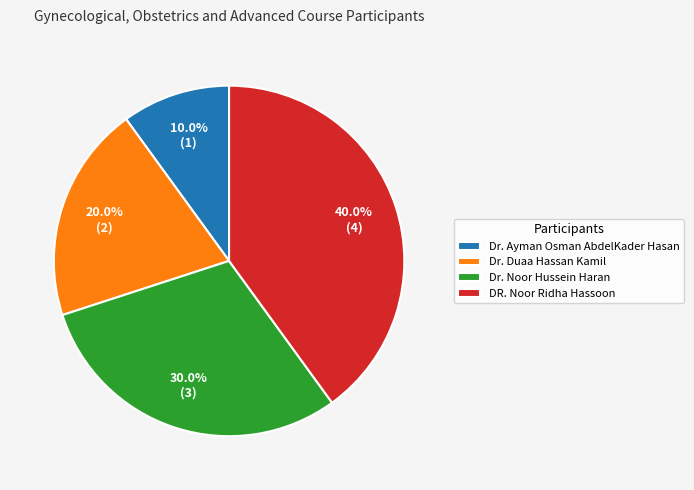

True or false: Dr. Duaa Hassan Kamil accounts for 28% of the total.

False